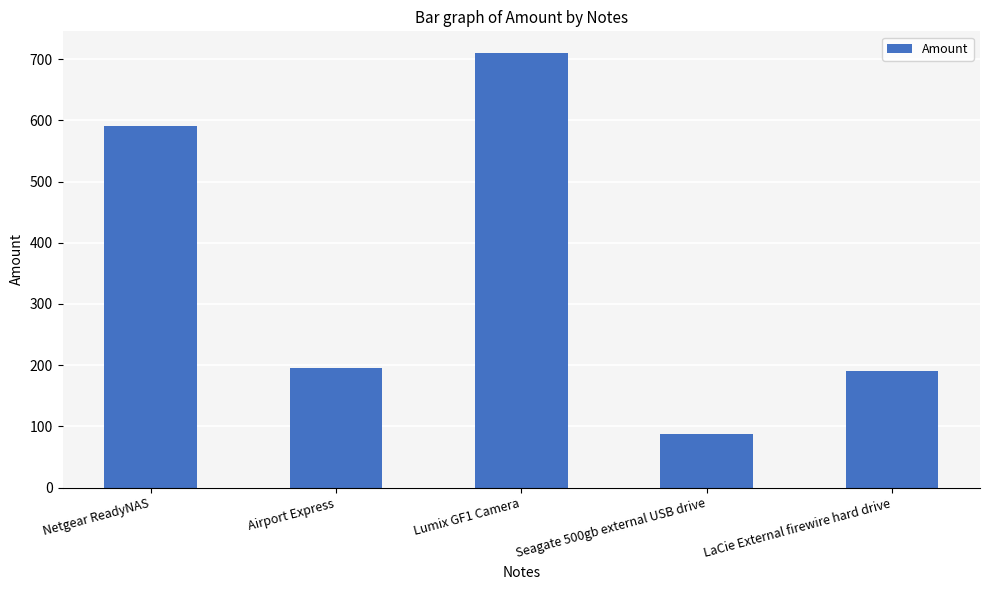

True or false: the data shows 87.5 at Seagate 500gb external USB drive.

True